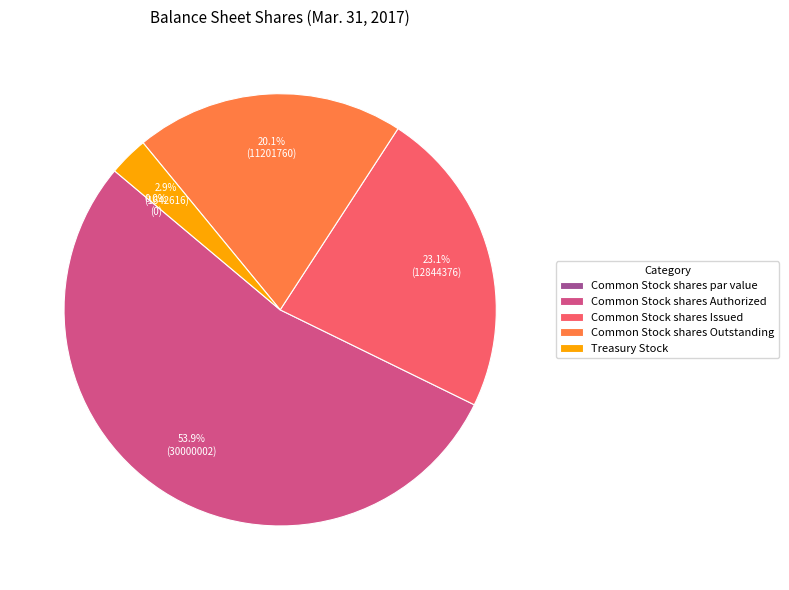

How much of the chart is everything except Treasury Stock?

97.1%